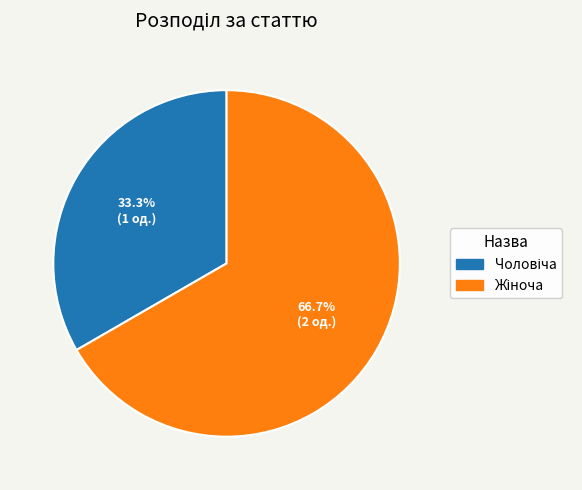

To the nearest percent, what is the difference between the largest and smallest slice percentages?

33%